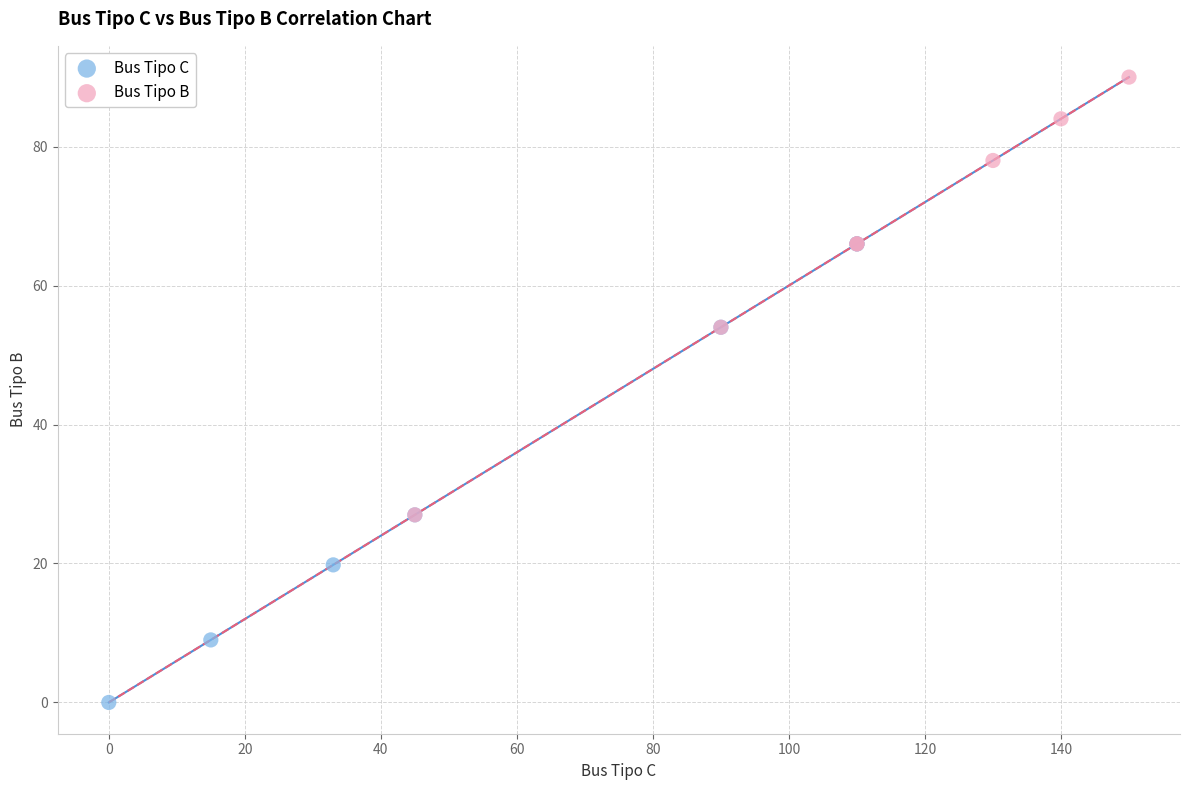

Which series contains the lowest Y value?

Bus Tipo C